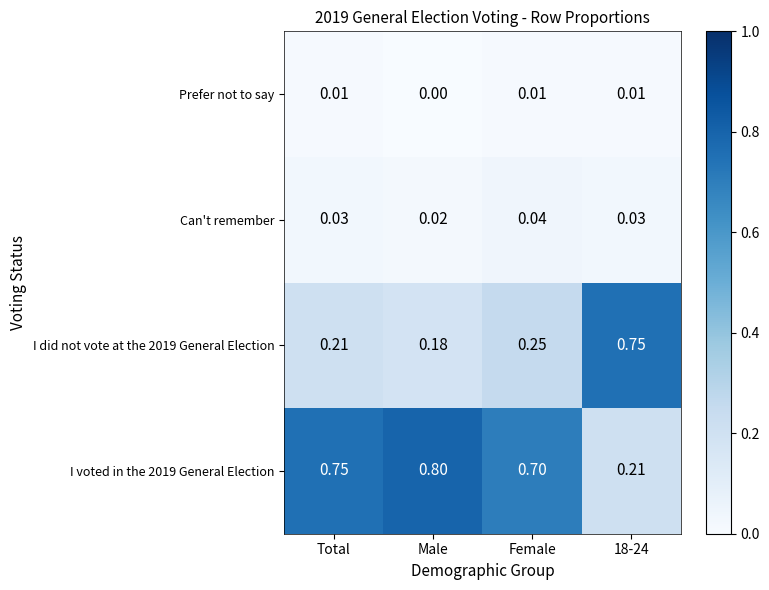

Is the value of I did not vote at the 2019 General Election at 18-24 greater than the value of I voted in the 2019 General Election at 18-24?

Yes